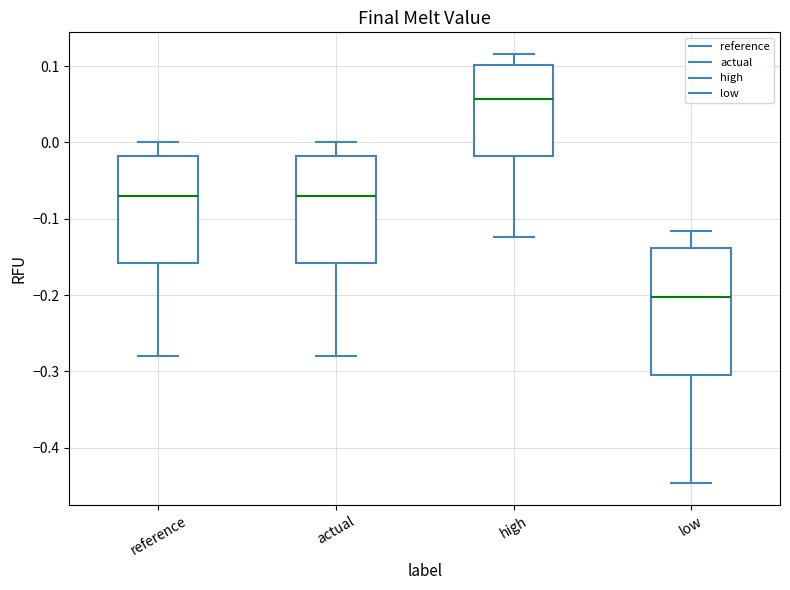

Which box has the lowest median line?

low